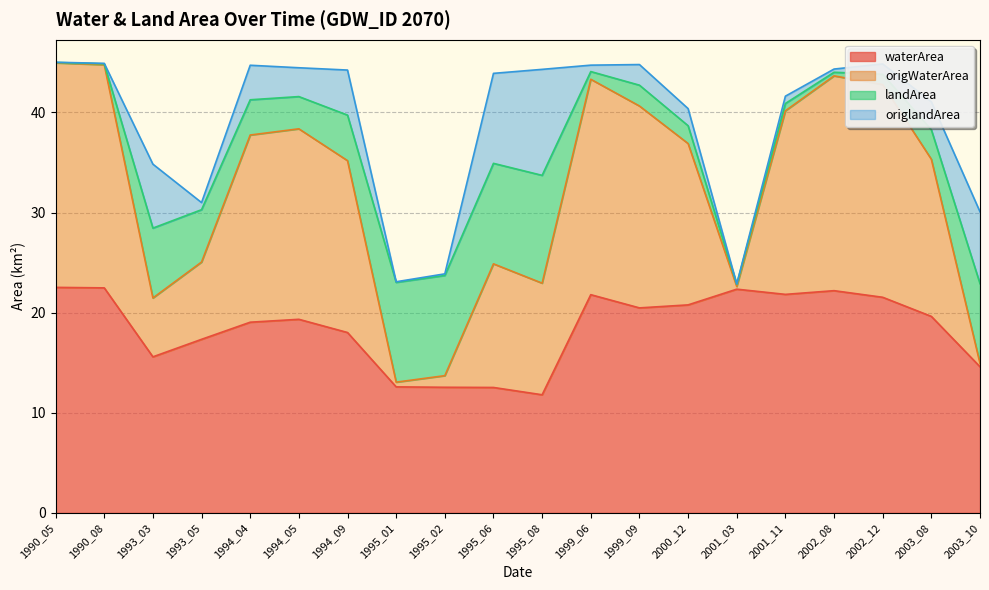

At which category does the chart reach its minimum across all series?

1995_08